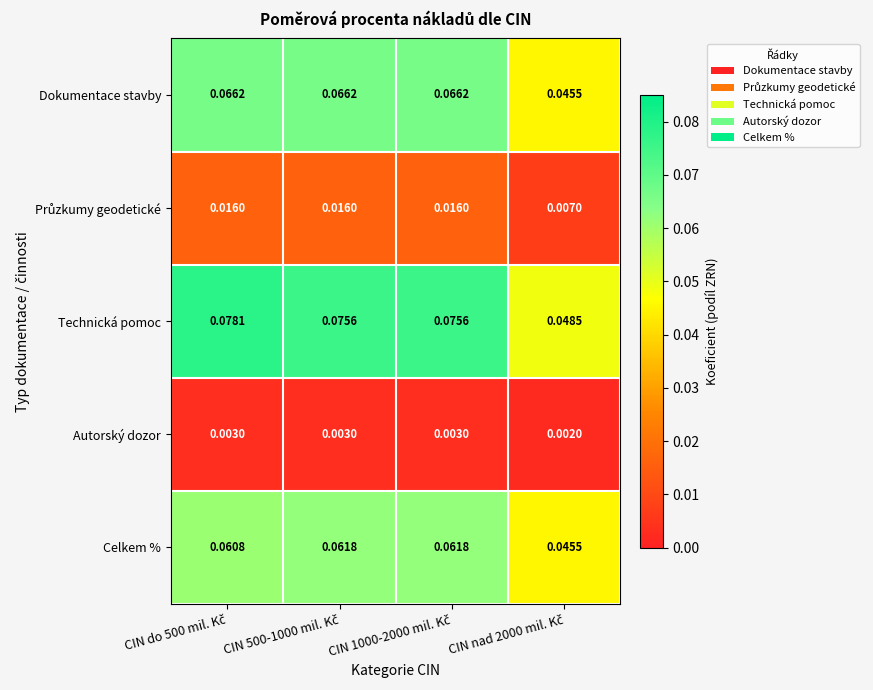

Which series has the largest total across all categories?

Technická pomoc